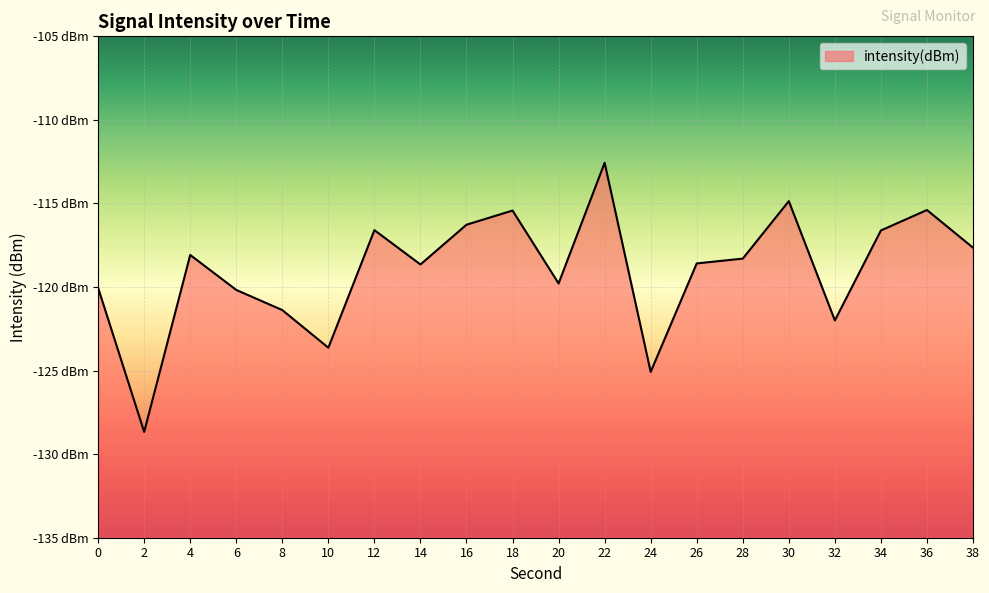

What is the value of the 10th point from the left?

-115.4